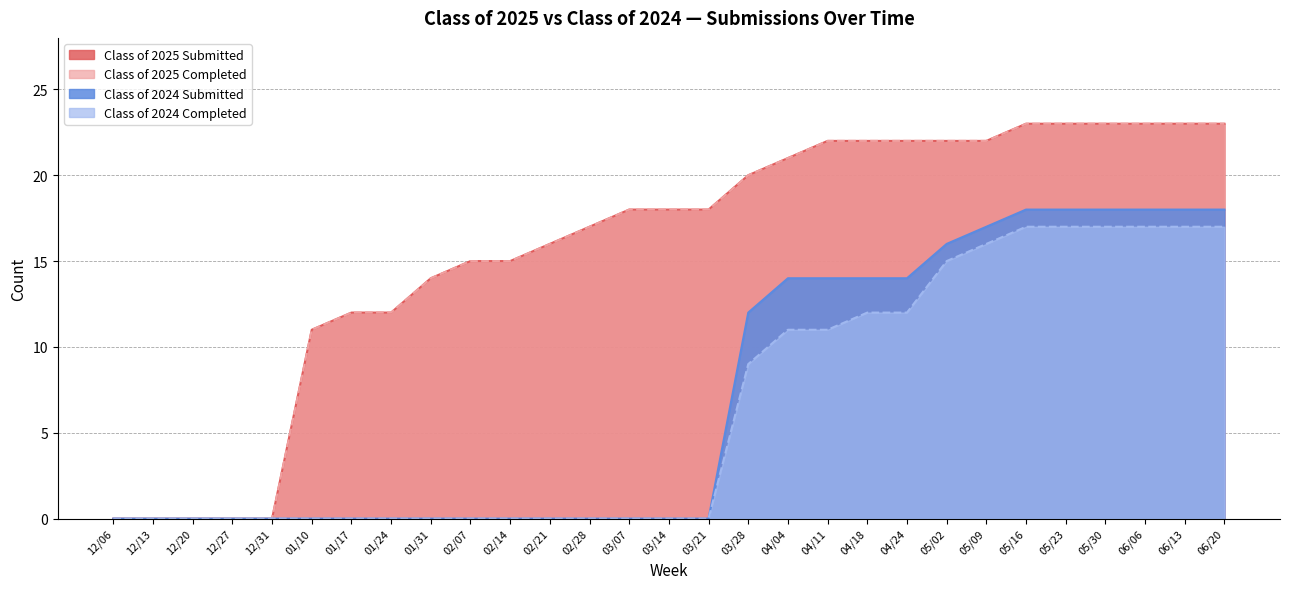

Reading left to right, extract all data points from this chart.

Class of 2025 Submitted: 12/06=0	12/13=0	12/20=0	12/27=0	12/31=0	01/10=11	01/17=12	01/24=12	01/31=14	02/07=15	02/14=15	02/21=16	02/28=17	03/07=18	03/14=18	03/21=18	03/28=20	04/04=21	04/11=22	04/18=22	04/24=22	05/02=22	05/09=22	05/16=23	05/23=23	05/30=23	06/06=23	06/13=23	06/20=23
Class of 2025 Completed: 12/06=0	12/13=0	12/20=0	12/27=0	12/31=0	01/10=11	01/17=12	01/24=12	01/31=14	02/07=15	02/14=15	02/21=16	02/28=17	03/07=18	03/14=18	03/21=18	03/28=20	04/04=21	04/11=22	04/18=22	04/24=22	05/02=22	05/09=22	05/16=23	05/23=23	05/30=23	06/06=23	06/13=23	06/20=23
Class of 2024 Submitted: 12/06=0	12/13=0	12/20=0	12/27=0	12/31=0	01/10=0	01/17=0	01/24=0	01/31=0	02/07=0	02/14=0	02/21=0	02/28=0	03/07=0	03/14=0	03/21=0	03/28=12	04/04=14	04/11=14	04/18=14	04/24=14	05/02=16	05/09=17	05/16=18	05/23=18	05/30=18	06/06=18	06/13=18	06/20=18
Class of 2024 Completed: 12/06=0	12/13=0	12/20=0	12/27=0	12/31=0	01/10=0	01/17=0	01/24=0	01/31=0	02/07=0	02/14=0	02/21=0	02/28=0	03/07=0	03/14=0	03/21=0	03/28=9	04/04=11	04/11=11	04/18=12	04/24=12	05/02=15	05/09=16	05/16=17	05/23=17	05/30=17	06/06=17	06/13=17	06/20=17